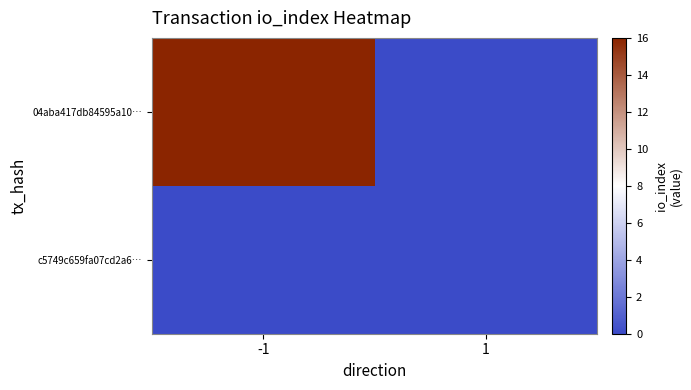

At 1, list the series in order from smallest to largest.

04aba417db84595a10…, c5749c659fa07cd2a6…